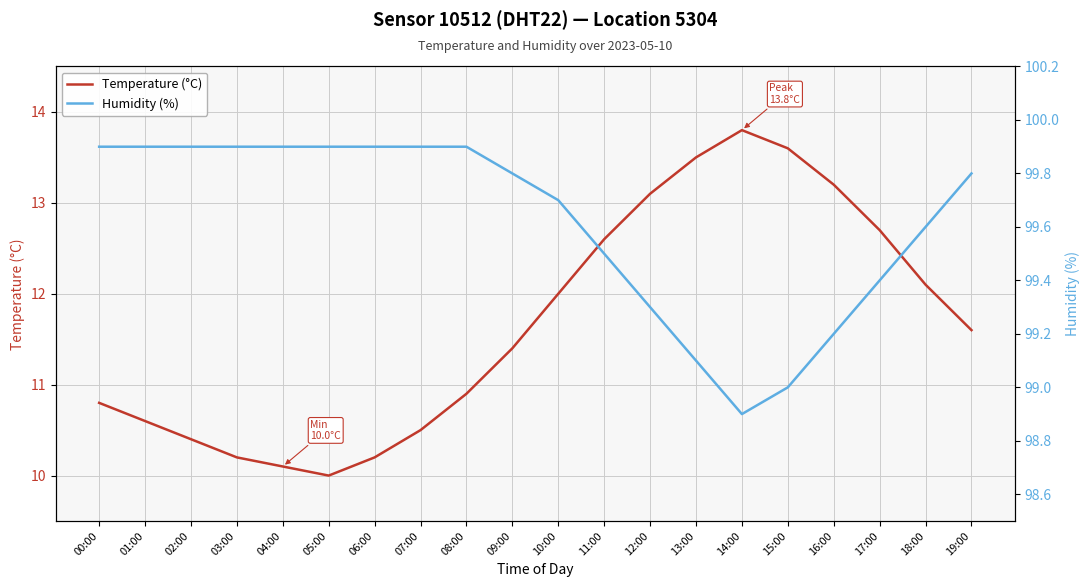

At which label does Humidity (%) reach its minimum?

14:00